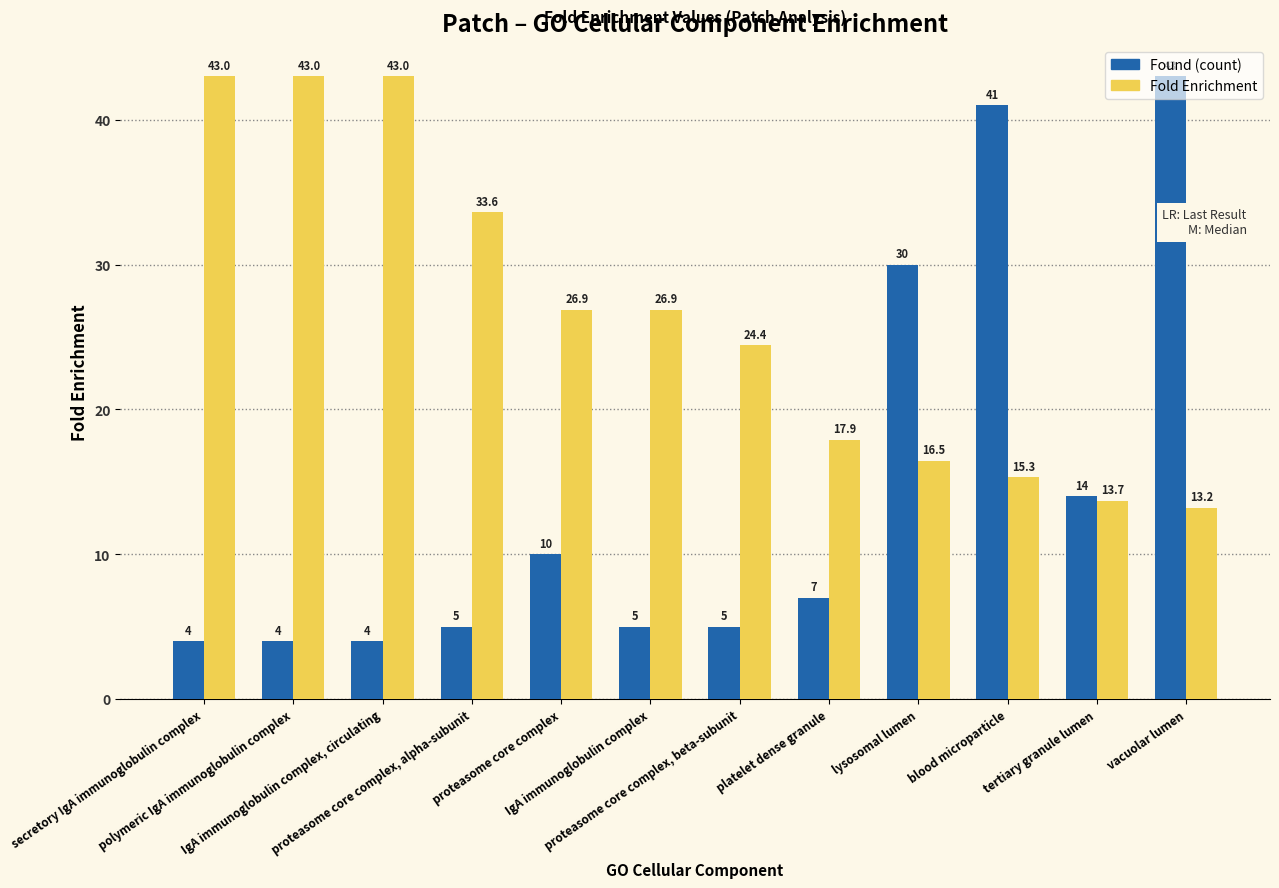

What is the smallest value displayed?

4.0